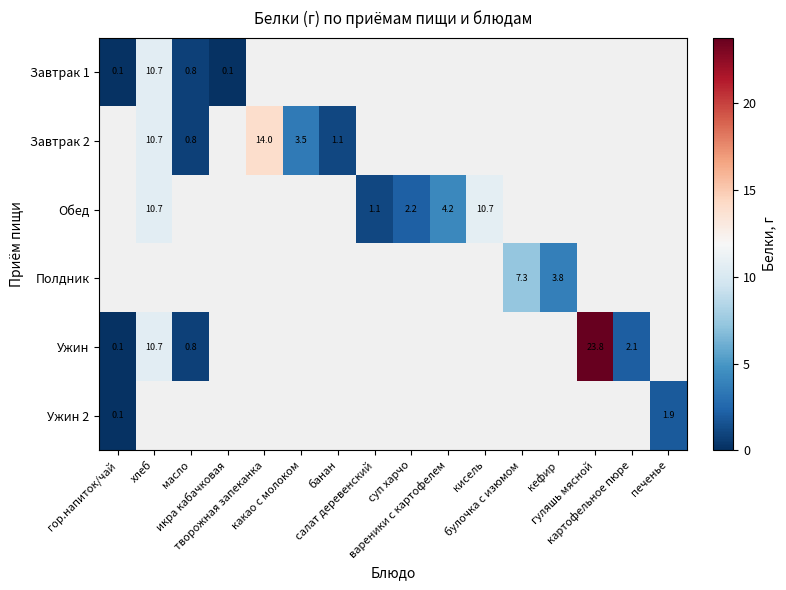

What is the difference between the maximum and minimum values in the Завтрак 1 series?

10.6